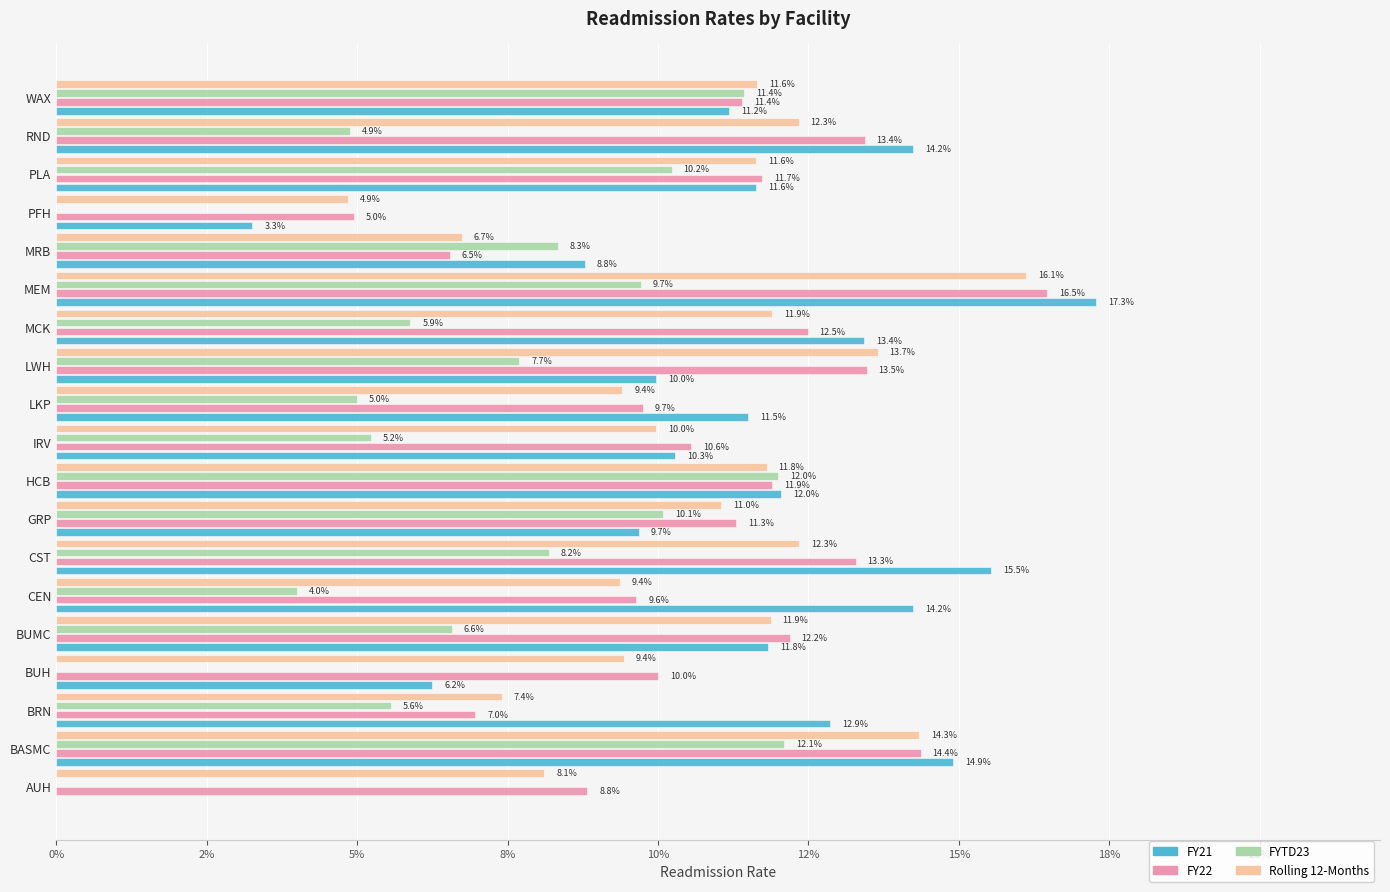

What are all the series names shown in the legend?

FY21, FY22, FYTD23, Rolling 12-Months